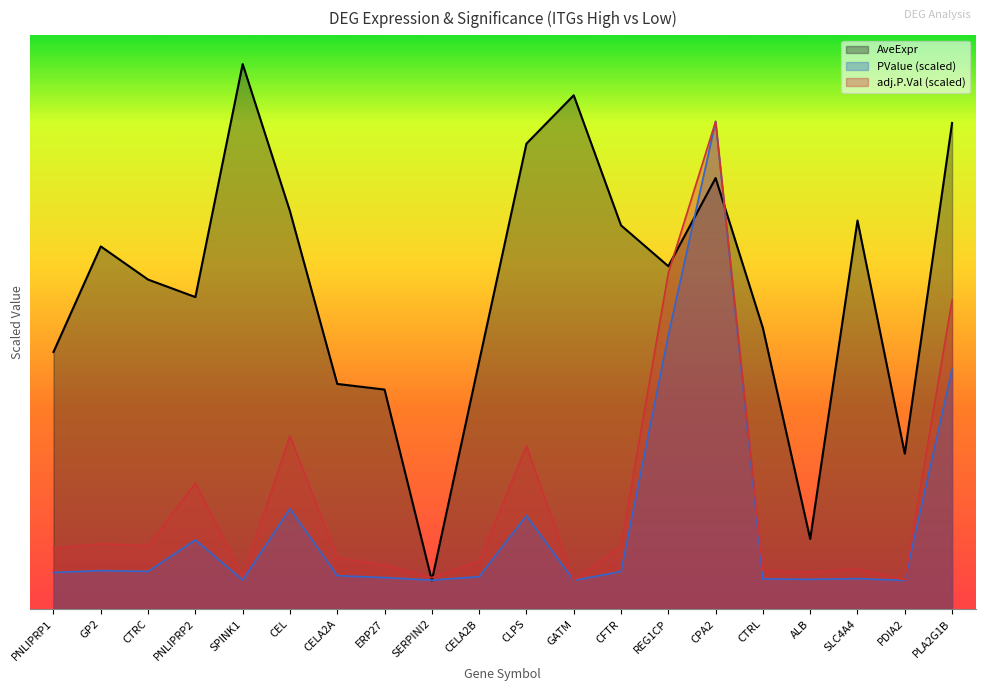

What value does the AveExpr series have at ERP27?

3.8